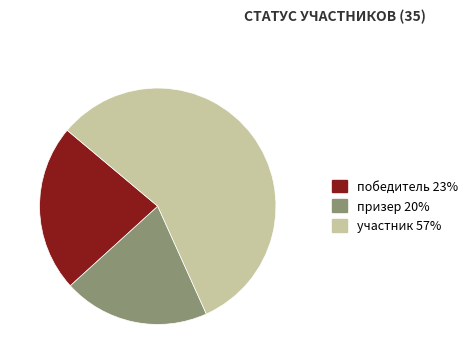

Does победитель represent more than half of the total?

No